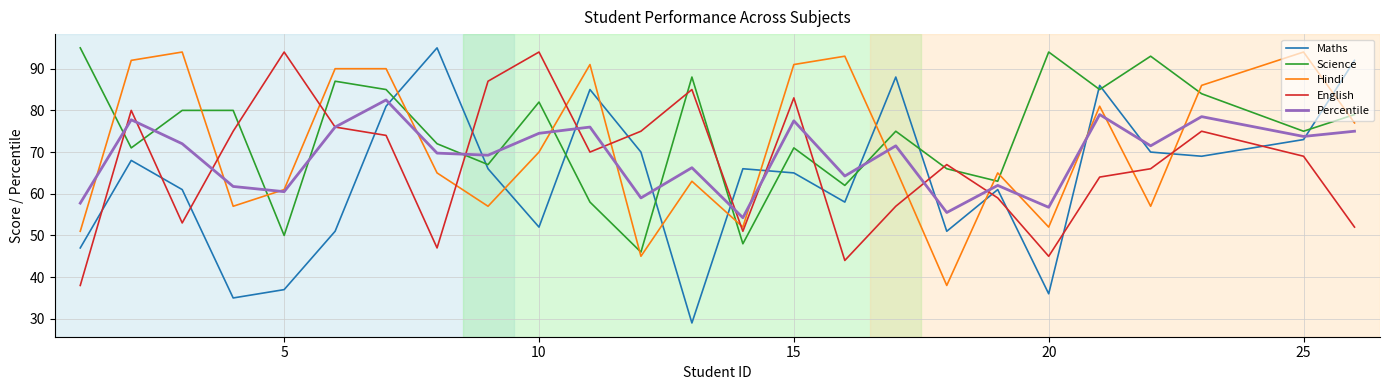

Which series ends up on top after the final intersection of Maths and Hindi?

Maths